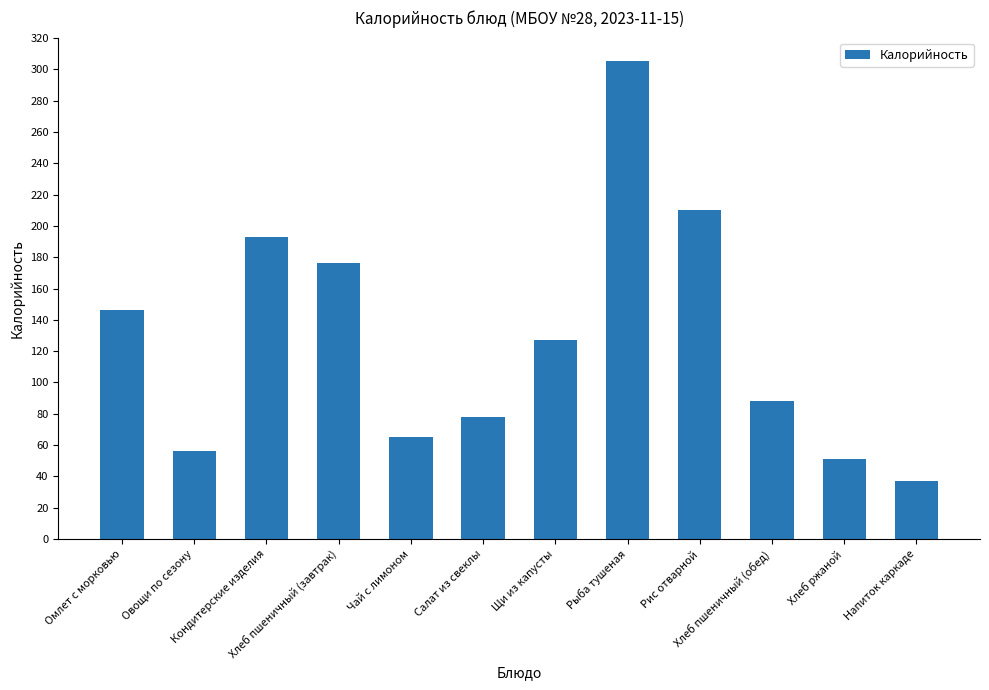

What is the label of the 9th bar from the left?

Рис отварной